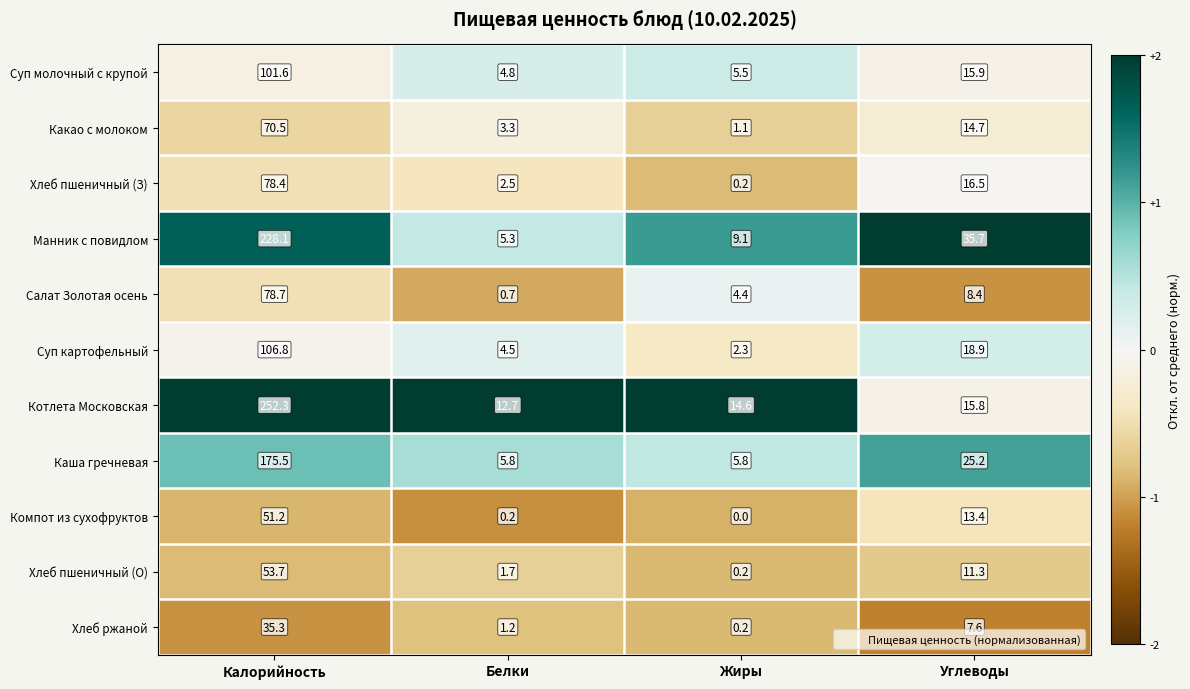

Which category has the lowest value across all series?

Жиры